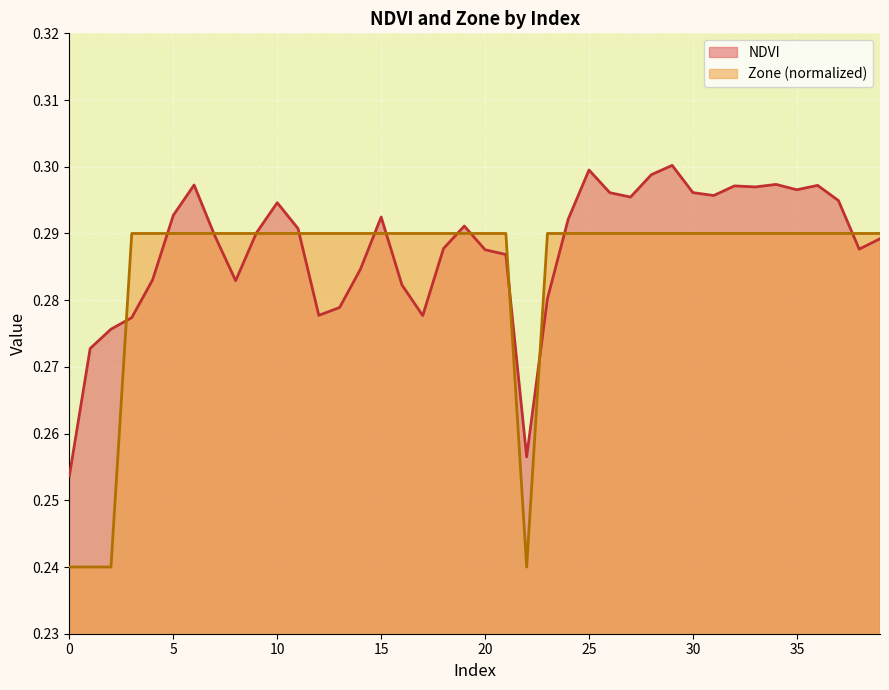

Which series has the largest total across all categories?

NDVI